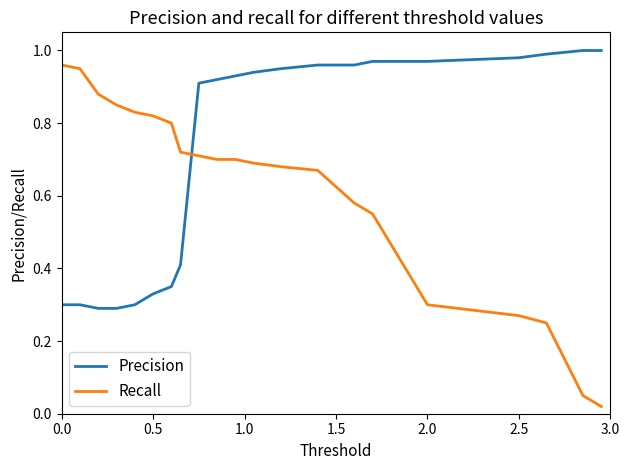

List the series in order of their overall mean, highest first.

Precision, Recall